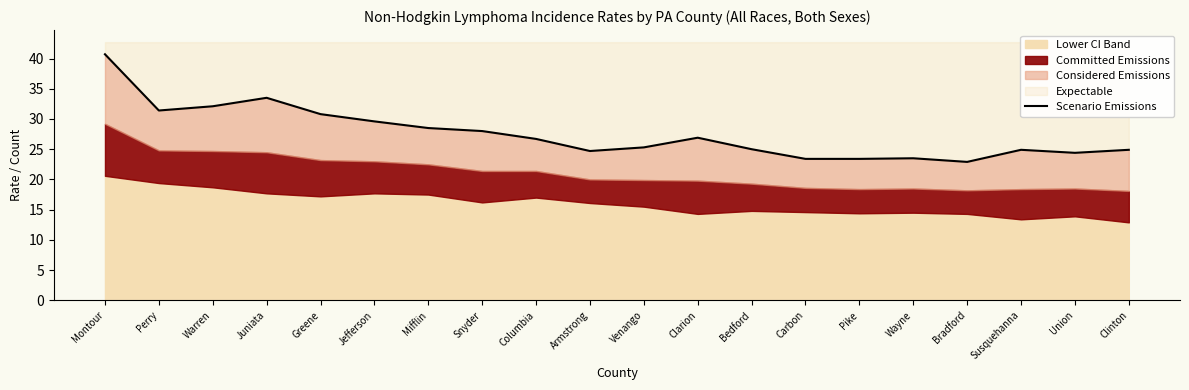

What is the smallest value displayed?

22.9